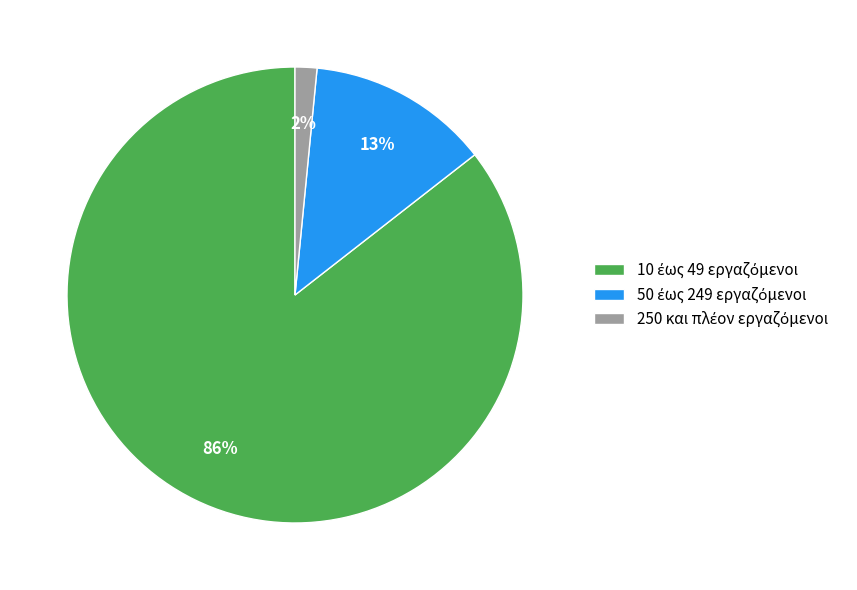

To the nearest percent, what is the average slice percentage?

33%